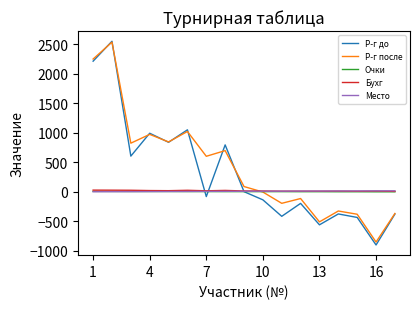

What is the greatest value displayed?

2548.0